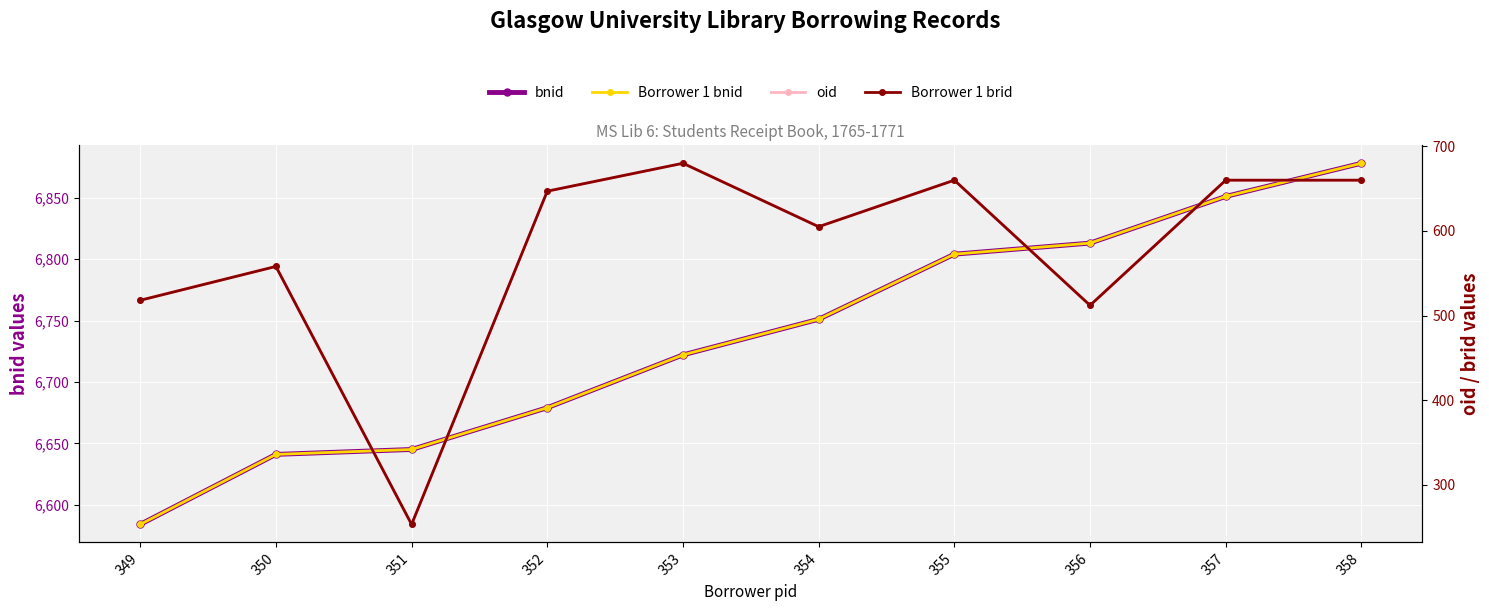

Between 349 and 357, which series saw the biggest shift?

bnid